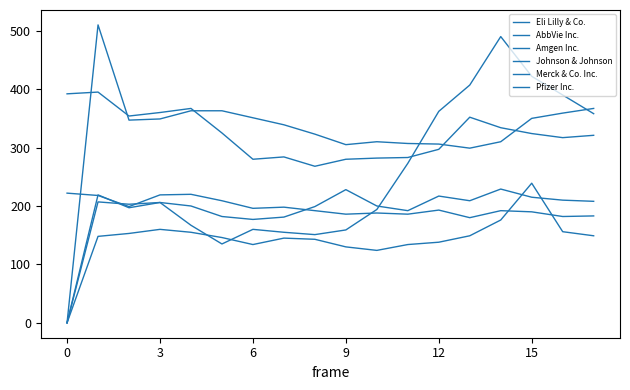

Does the chart display data point markers on the line(s)?

No